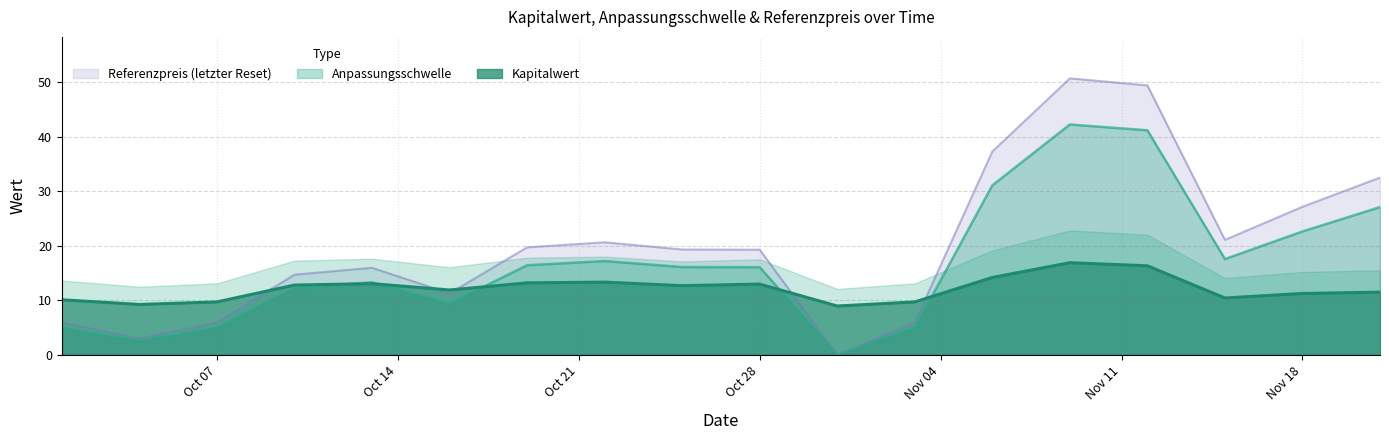

Does the chart have visible grid lines?

Yes